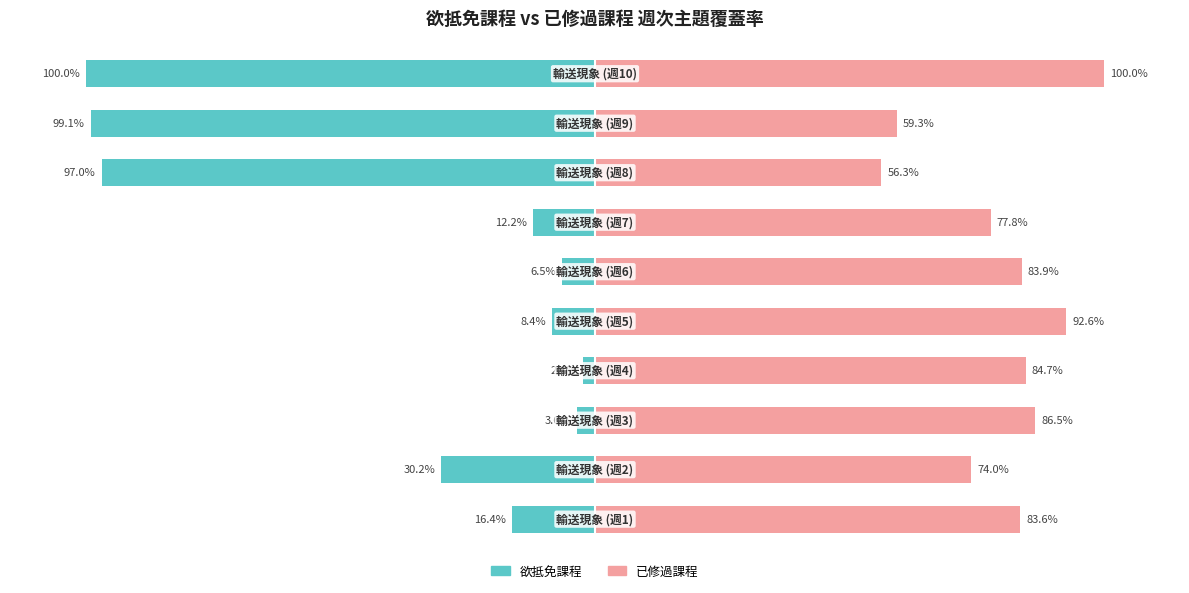

Is it true that 欲抵免課程 equals -28.6 at 7?

False